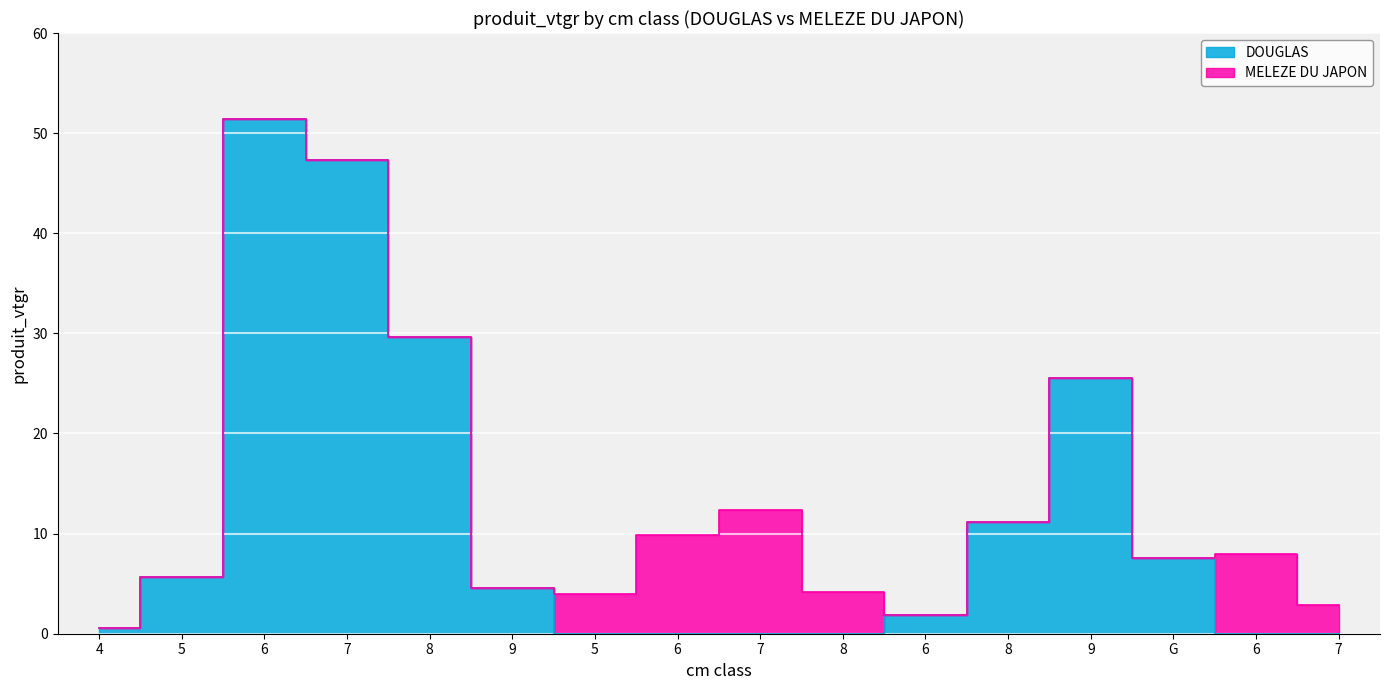

Where does the data first go above 4?

5